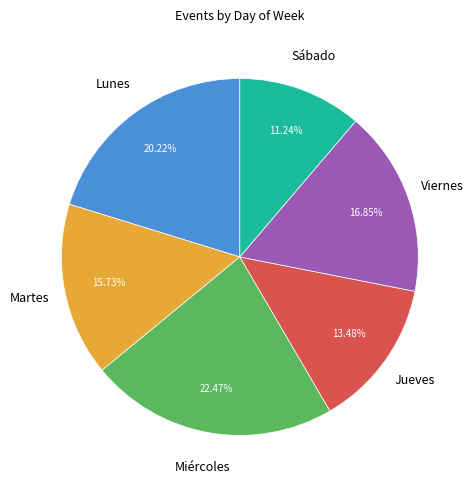

Is there any slice that represents more than half of the pie?

No